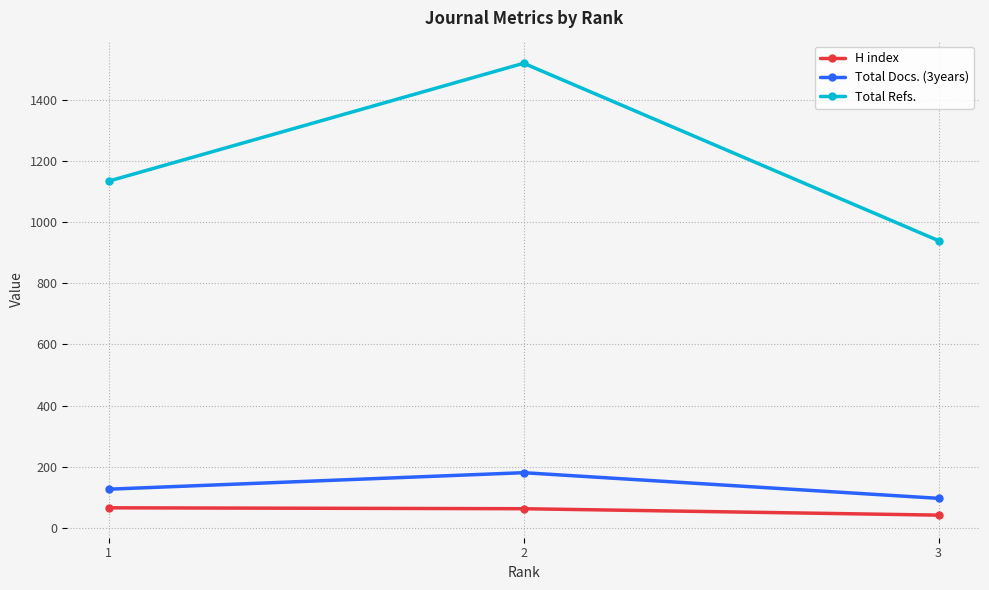

Which series has the largest range (max minus min)?

Total Refs.